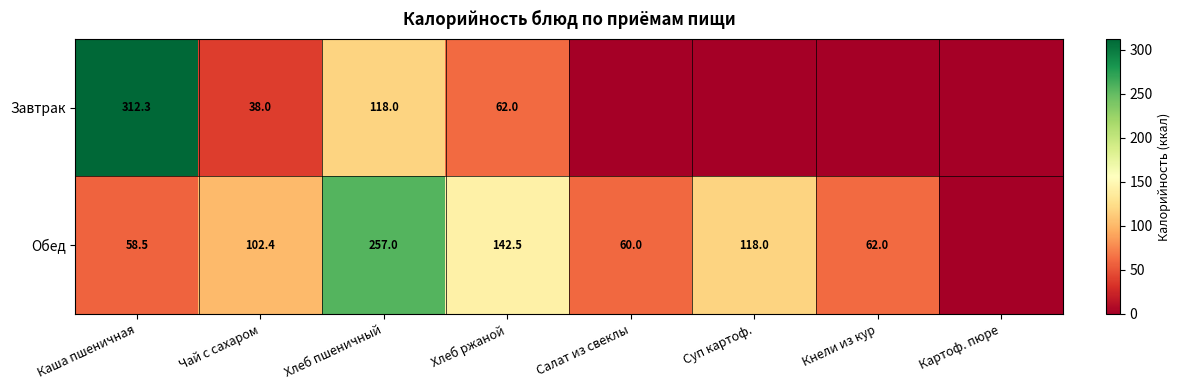

Is the value of Обед at Хлеб пшеничный greater than the value of Завтрак at Каша пшеничная?

No